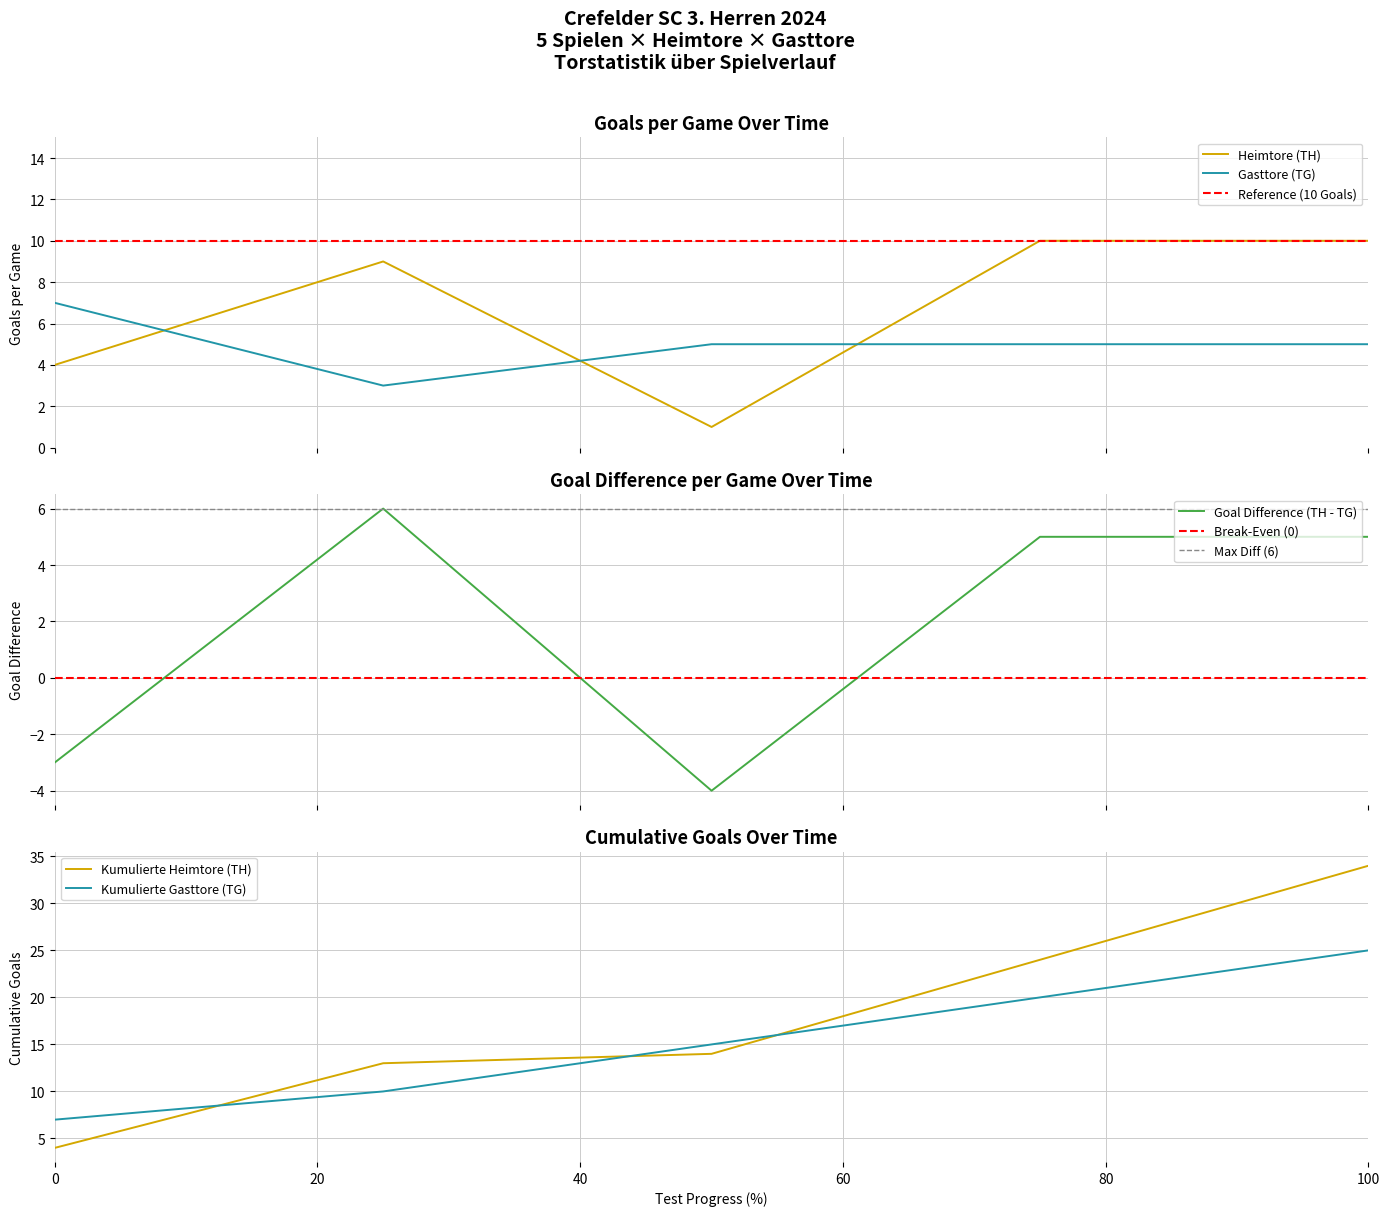

How many TH values are between 4 and 10?

4